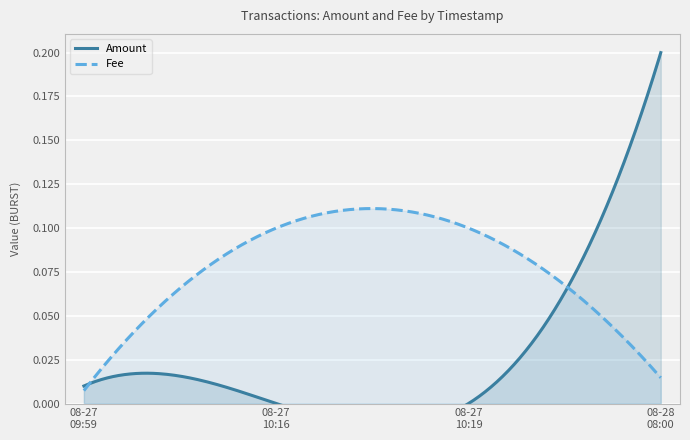

What is the label of the 2nd point from the right?

2019-08-27 10:19:54